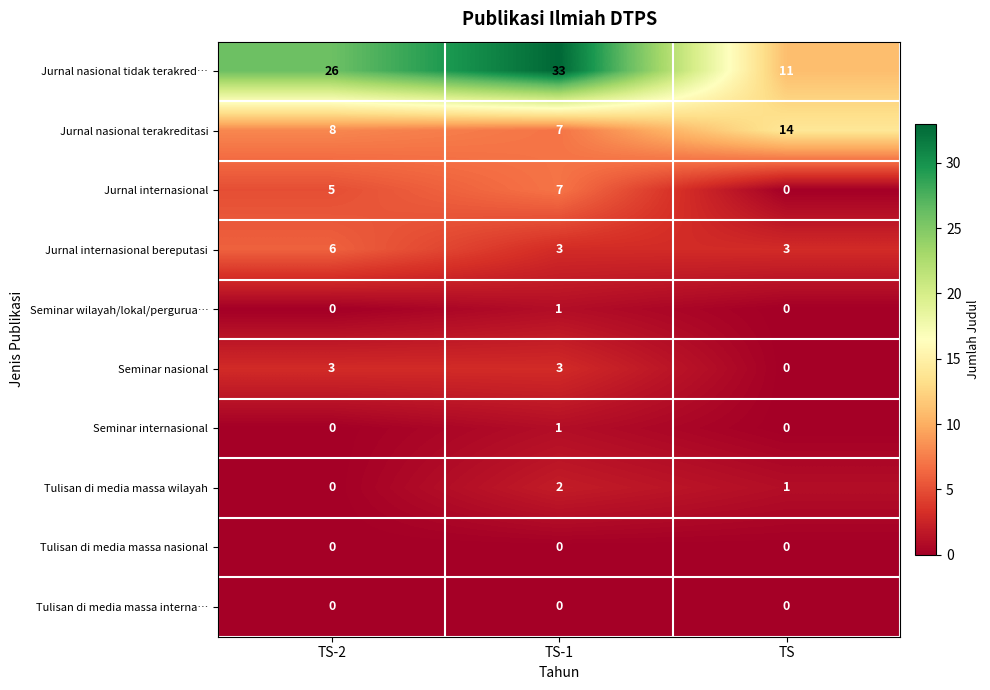

Between TS-2 and TS, which series saw the biggest shift?

Jurnal nasional tidak terakred…